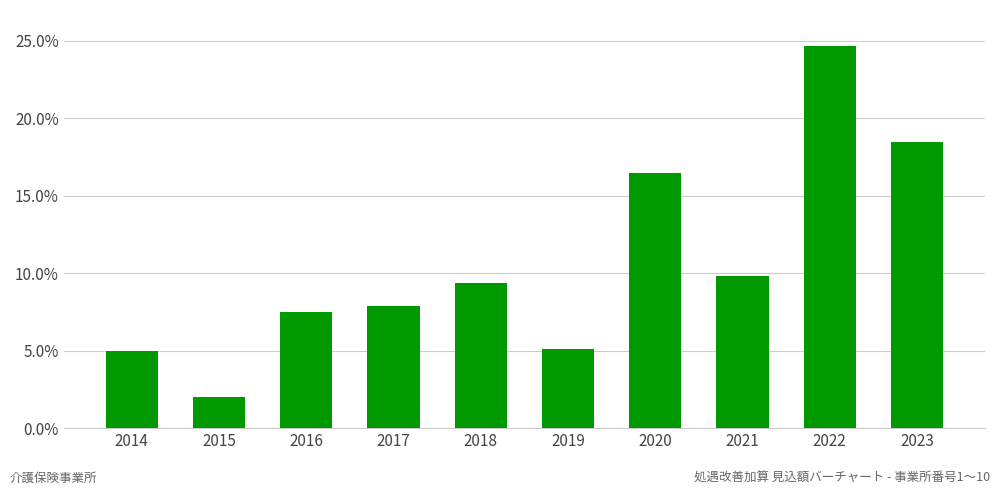

At which label does the data first exceed 9?

2018